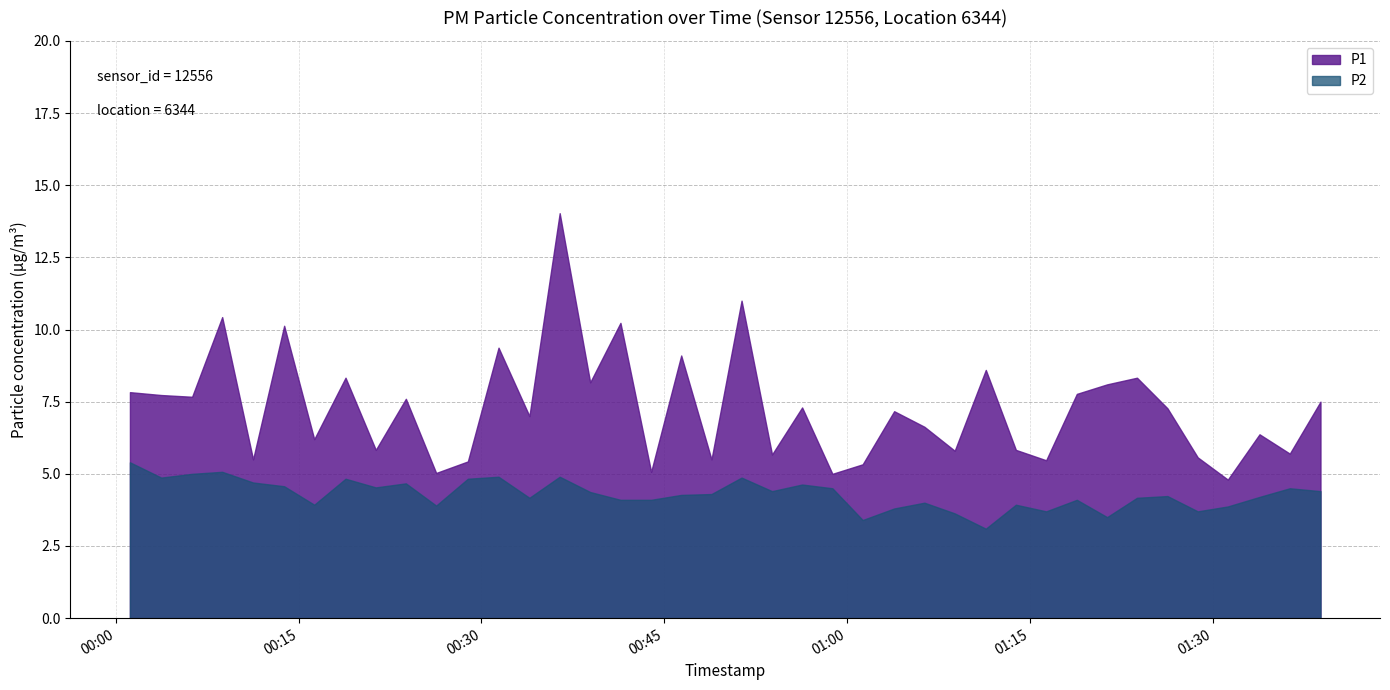

True or false: P1 and P2 cross at least once.

False